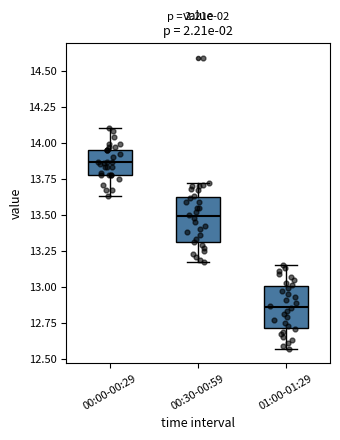

Reading left to right, transcribe this box plot: for each box, give where its median line is, the range the box spans, and where its two whiskers end, as read against the y-axis. The values are not printed on the chart, so give them approximately, as read against the axis.

00:00-00:29: median 13.85, box 13.80 to 13.95, whiskers 13.65 to 14.10
00:30-00:59: median 13.50, box 13.30 to 13.65, whiskers 13.15 to 13.70
01:00-01:29: median 12.85, box 12.70 to 13.00, whiskers 12.55 to 13.15